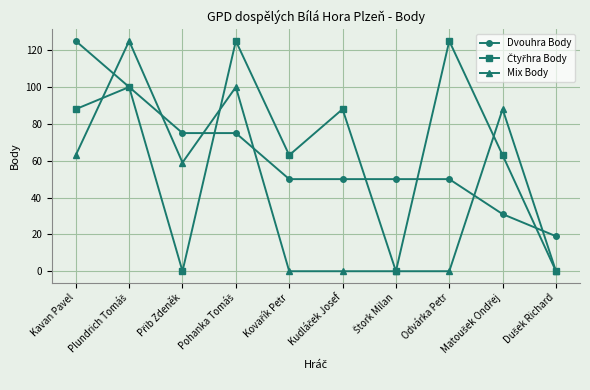

What is the sum of all Dvouhra Body values?

625